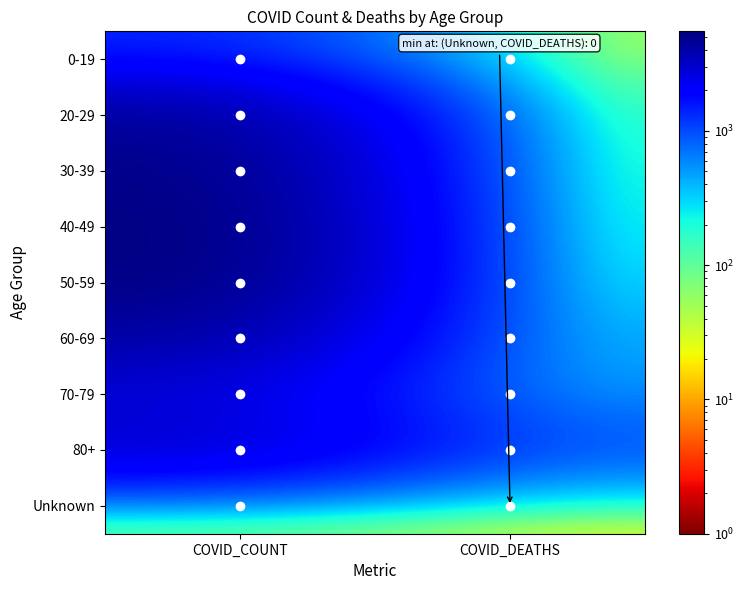

Which has a higher value, COVID_DEATHS or COVID_COUNT?

COVID_COUNT